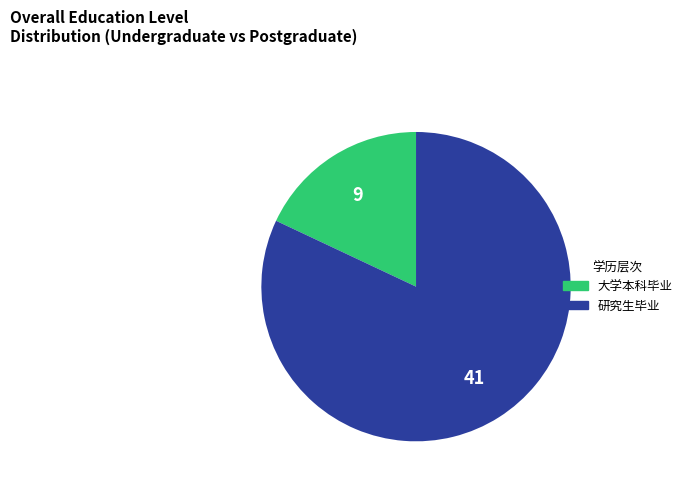

Combined, do 大学本科毕业 and 研究生毕业 account for over 50%?

Yes